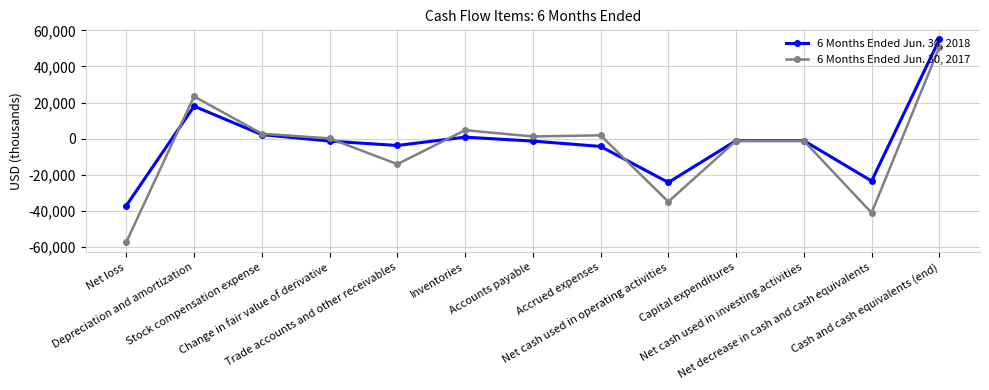

Which series has the widest spread of values?

6 Months Ended Jun. 30, 2017